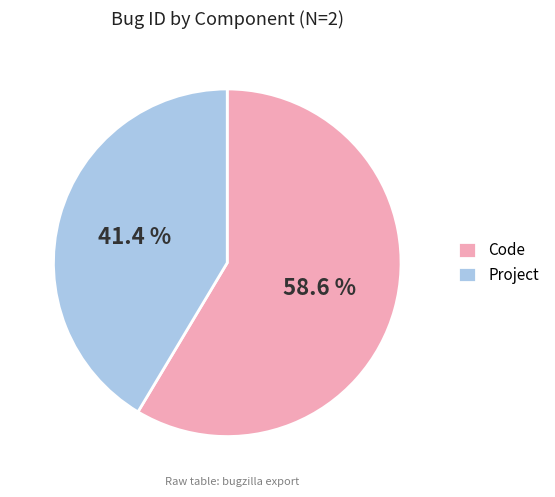

To the nearest percent, what percentage of the pie is Project?

41%